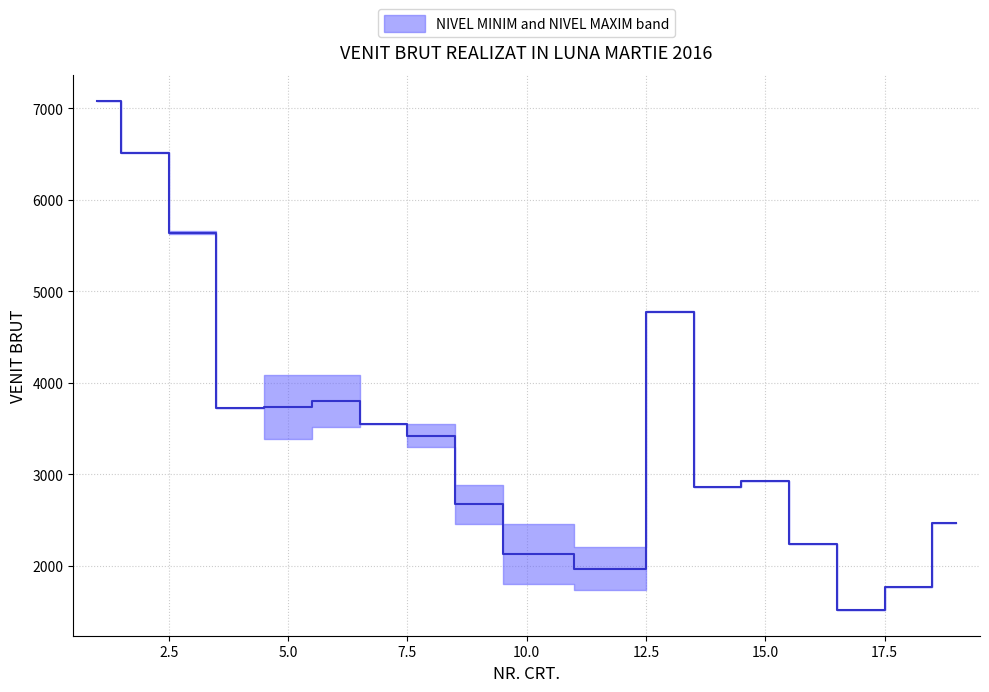

How many series are shown in this chart?

1